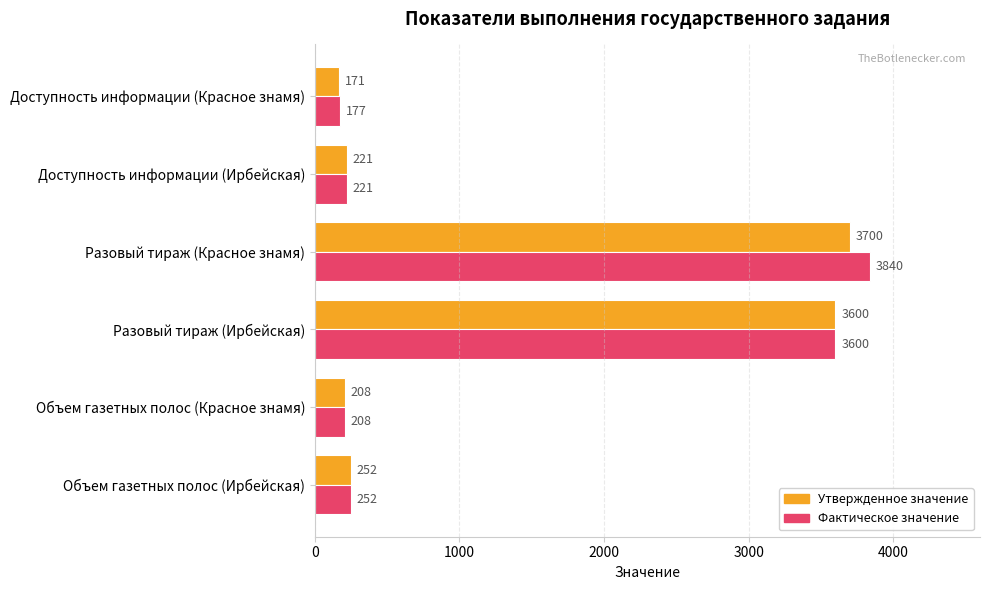

The Утвержденное значение series shows 171 at Доступность информации (Красное знамя). True or false?

True